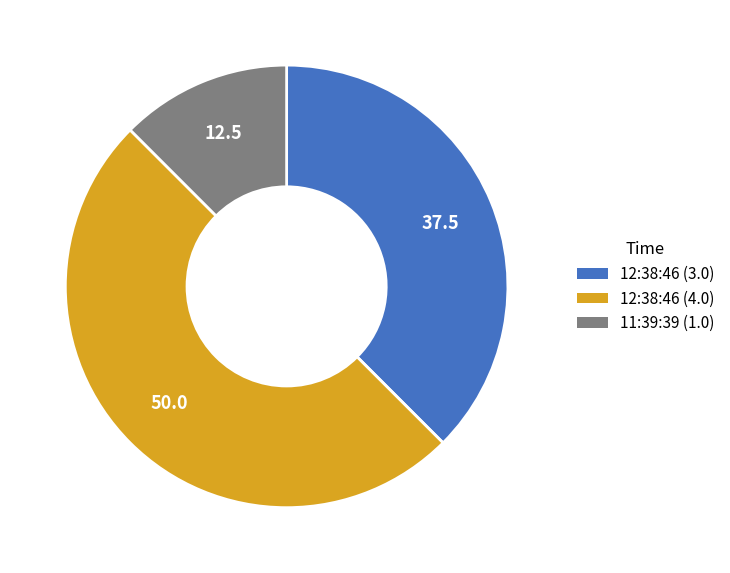

Which slice is the smallest?

11:39:39 (1.0)